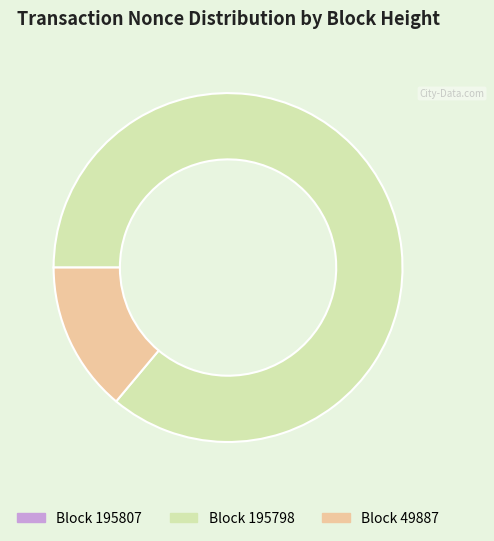

Is there any slice that represents more than half of the pie?

Yes